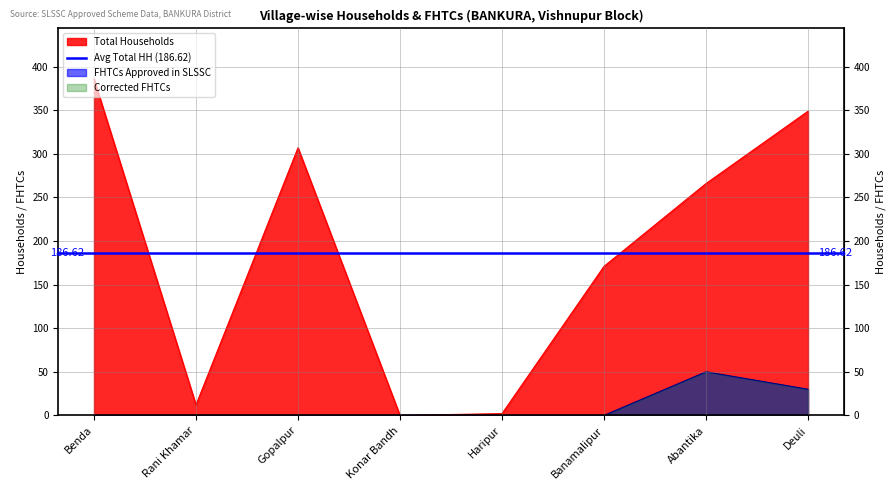

How many lines are shown in the chart?

2